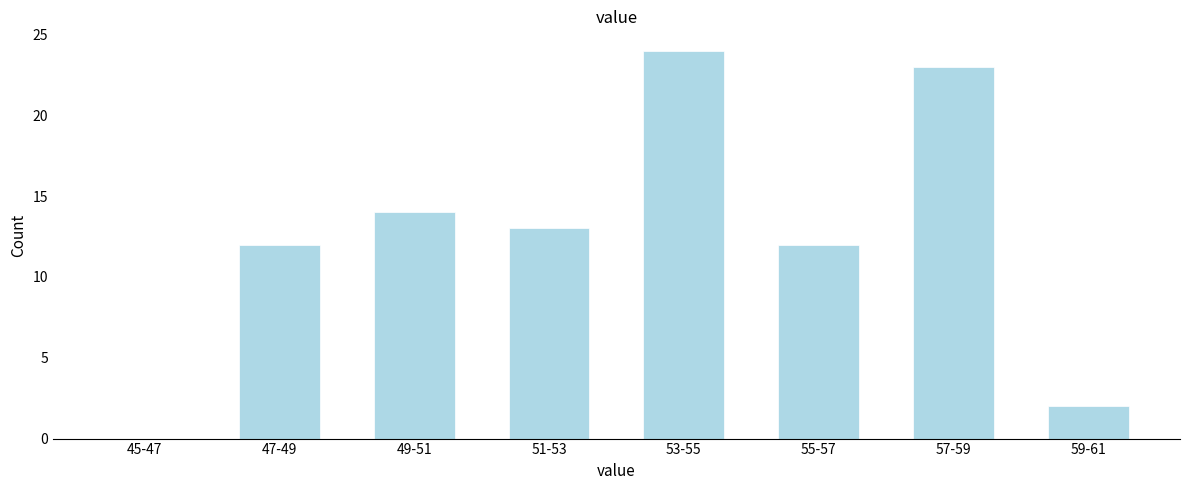

Reading right to left, what are all the values shown in this chart?

59-61=2	57-59=23	55-57=12	53-55=24	51-53=13	49-51=14	47-49=12	45-47=0